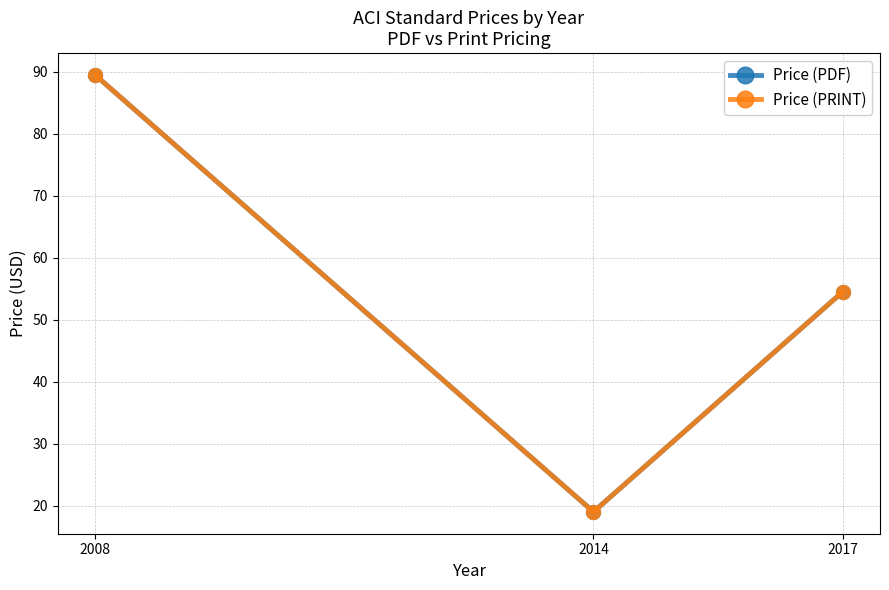

Which series changed the most between 2014 and 2017?

Price (PDF)